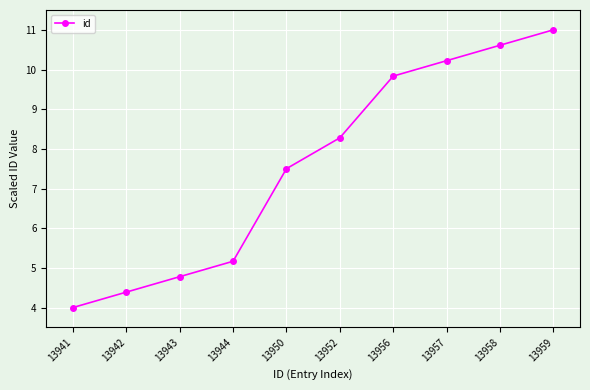

Reading right to left, list all the values displayed in this chart.

13959=11.0	13958=10.6	13957=10.2	13956=9.8	13952=8.3	13950=7.5	13944=5.2	13943=4.8	13942=4.4	13941=4.0